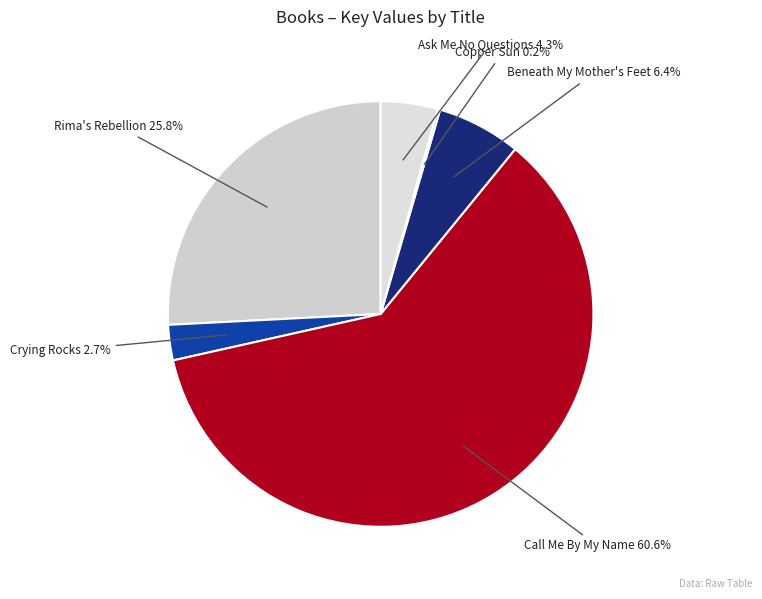

Is there a majority slice in this chart?

Yes